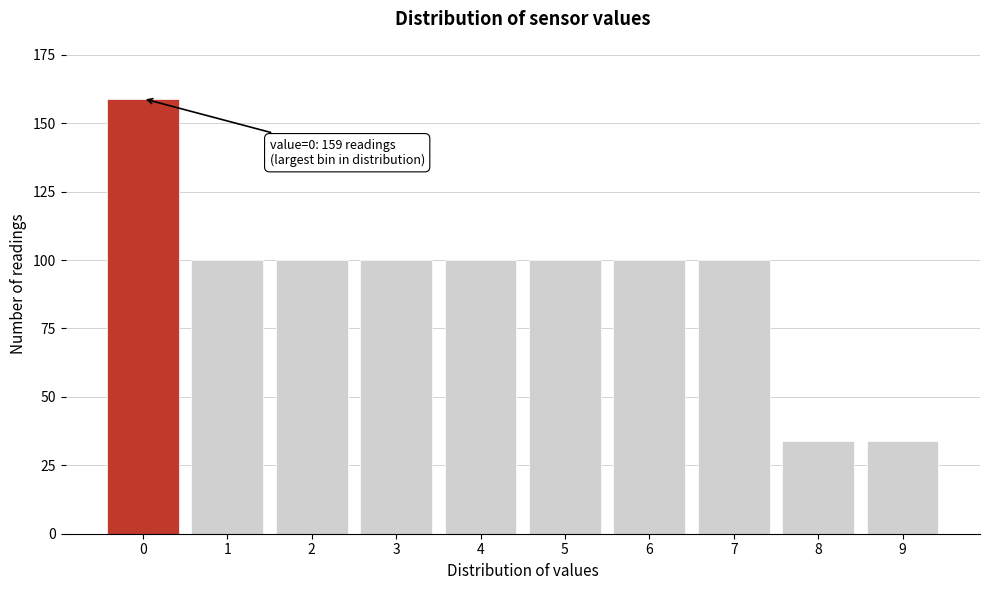

Reading right to left, what are all the values shown in this chart?

34	34	100	100	100	100	100	100	100	159